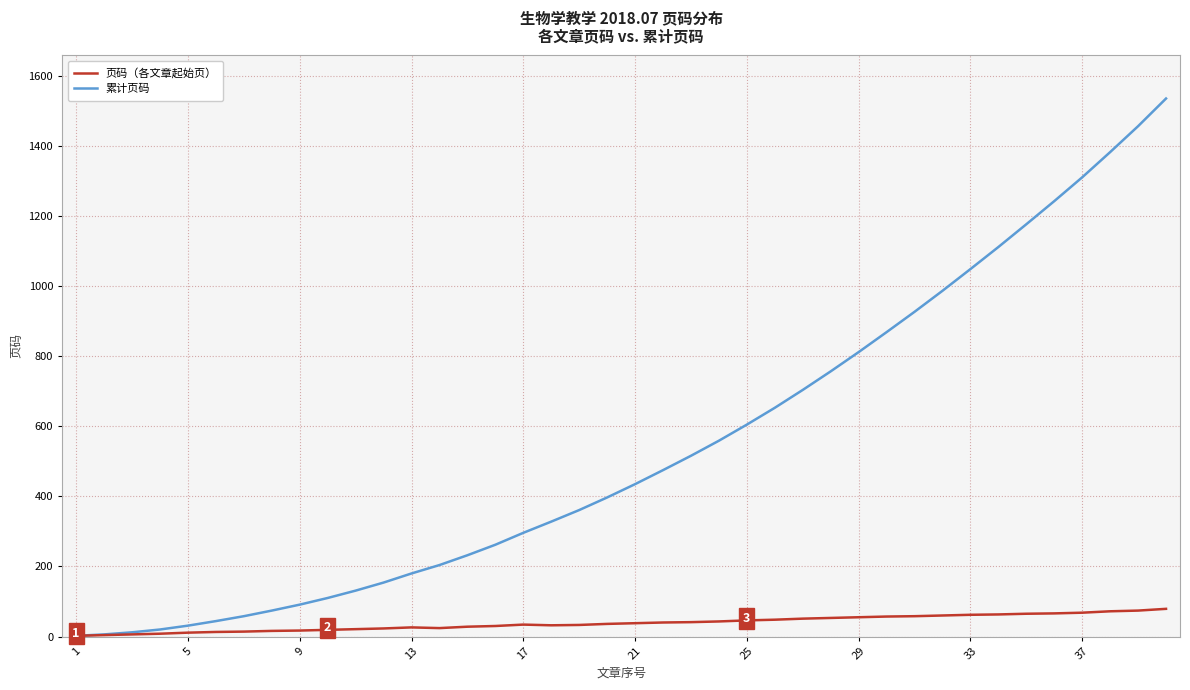

What is the maximum value for 页码（各文章起始页）?

79